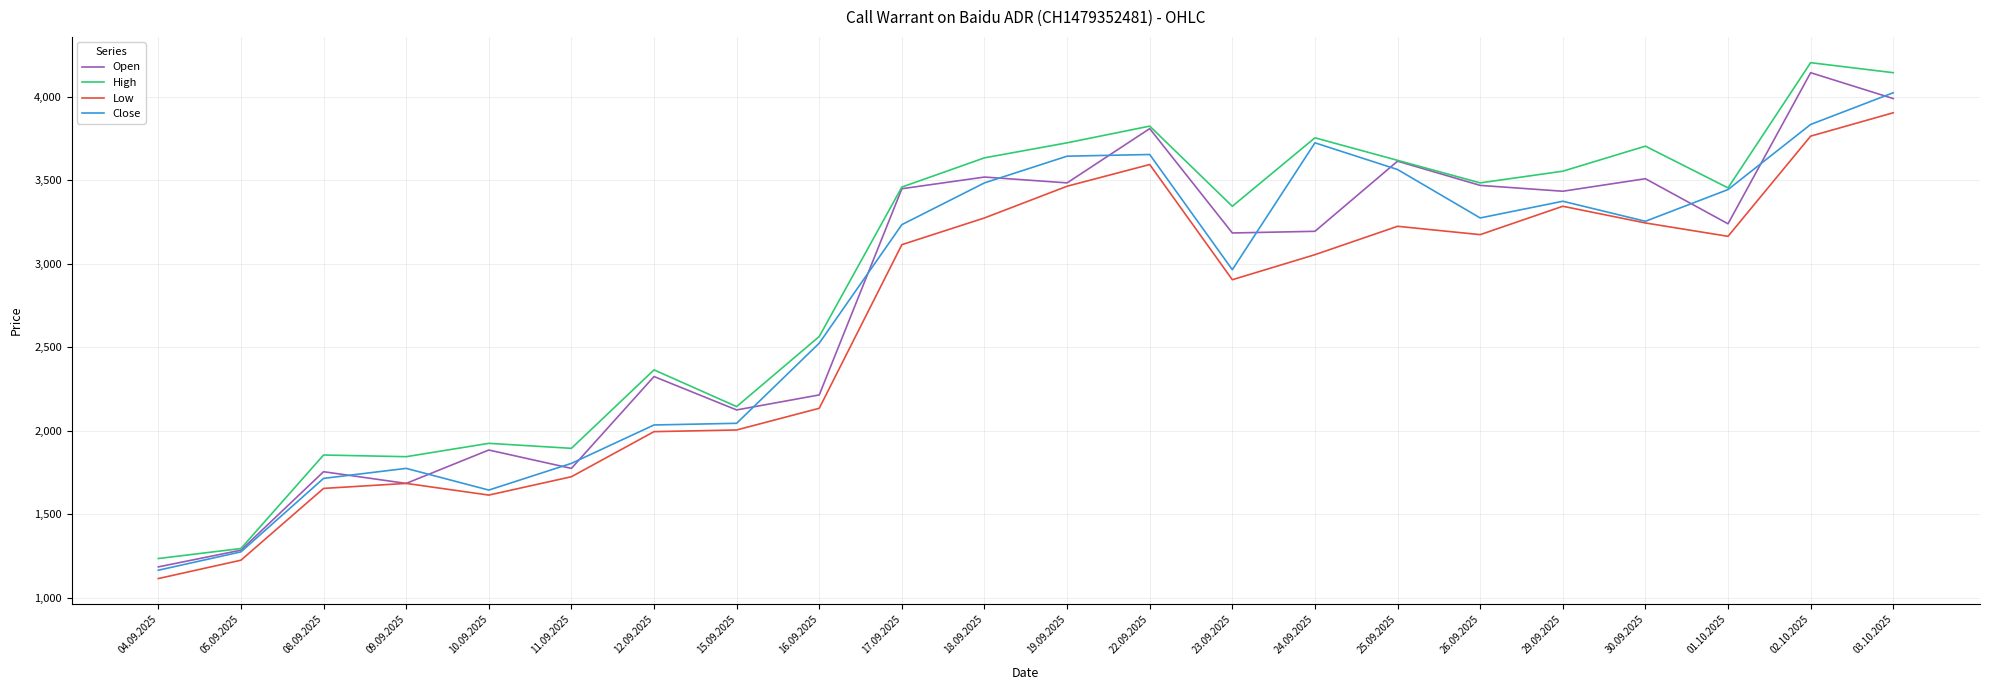

What are all the series names shown in the legend?

Open, High, Low, Close